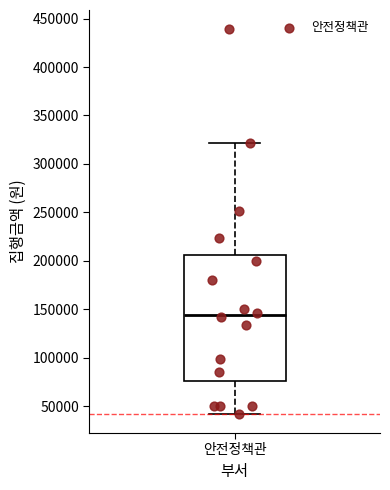

Where does the median line of the box for 안전정책관 sit on the y-axis? The values are not printed on the chart, so give them approximately, as read against the axis.

145000